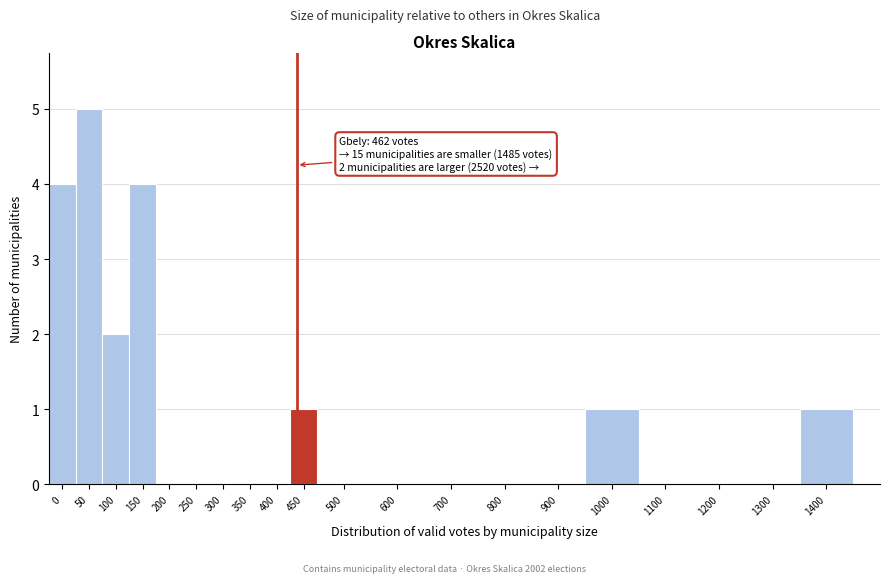

Reading left to right, what are all the values shown in this chart?

0=4	50=5	100=2	150=4	200=0	250=0	300=0	350=0	400=0	450=1	500=0	600=0	700=0	800=0	900=0	1000=1	1100=0	1200=0	1300=0	1400=1